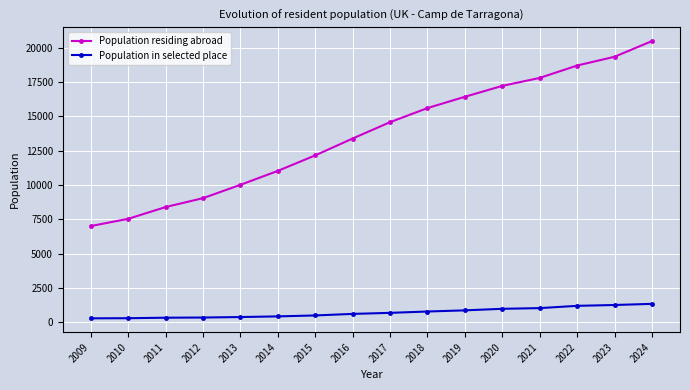

How many data points in Population residing abroad are less than 14577?

8